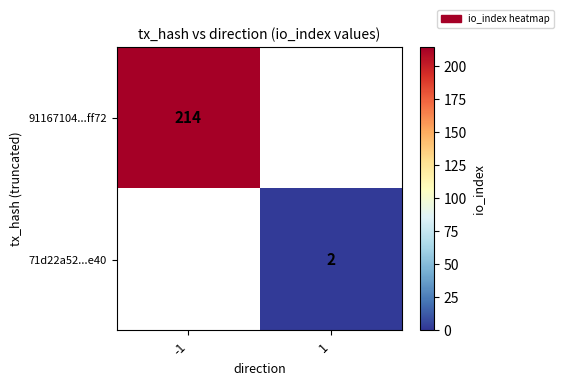

Is it true that 71d22a52...e40 equals 2 at 1?

True